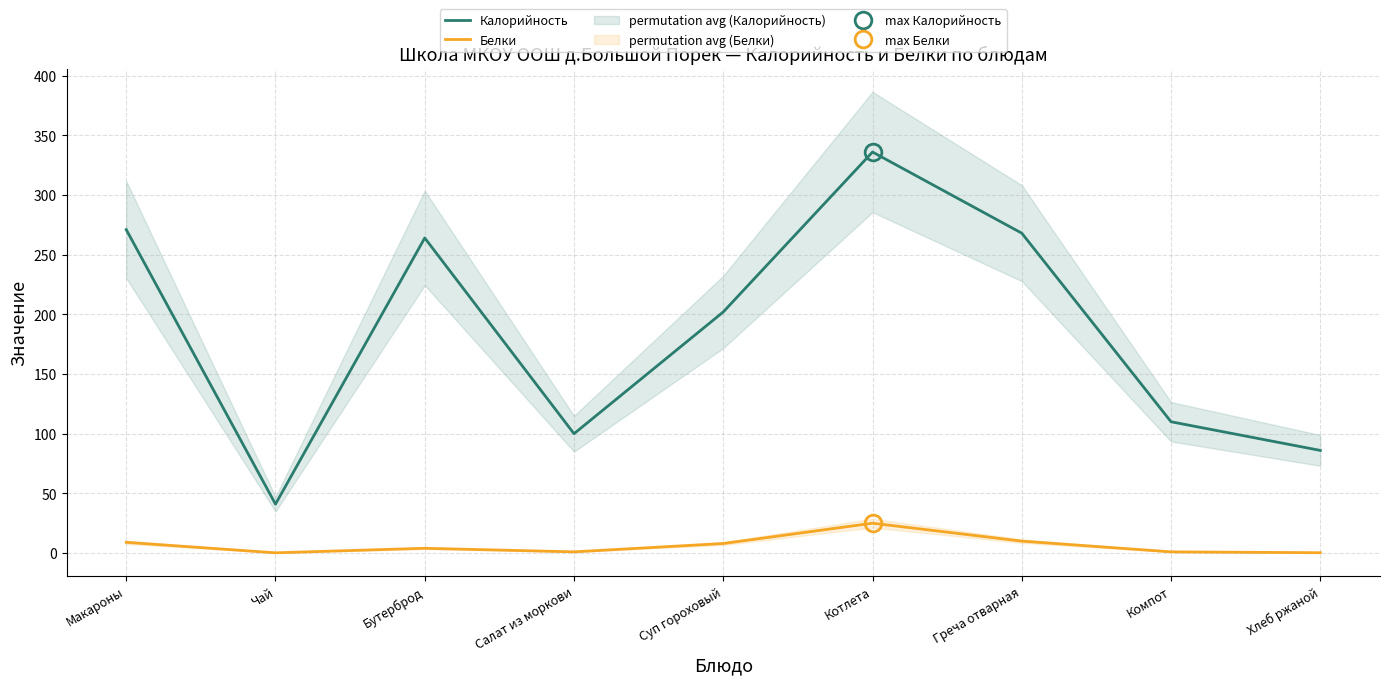

How many lines are shown in the chart?

2